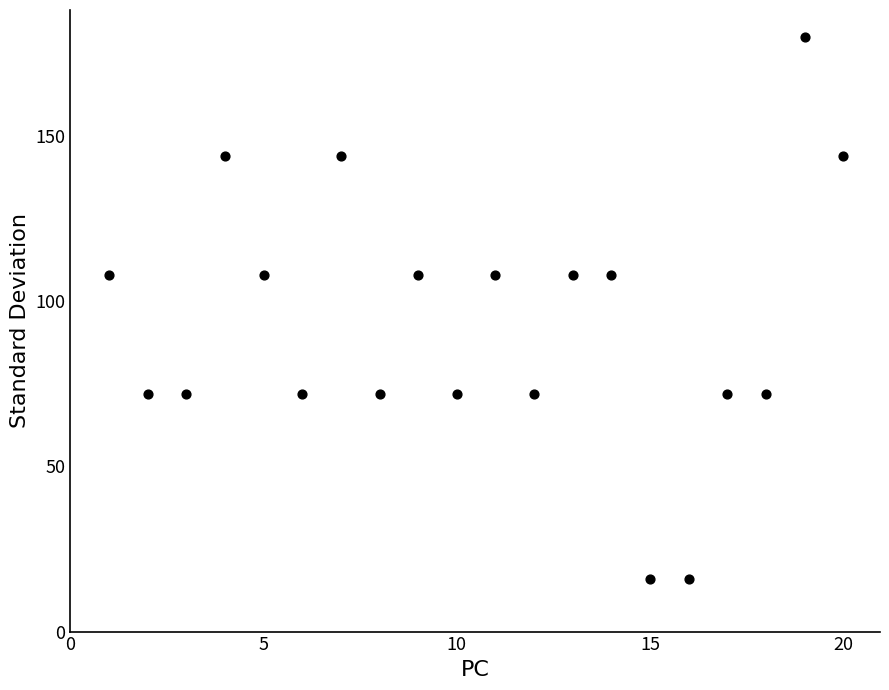

What is the range of Y values (max minus min)?

164